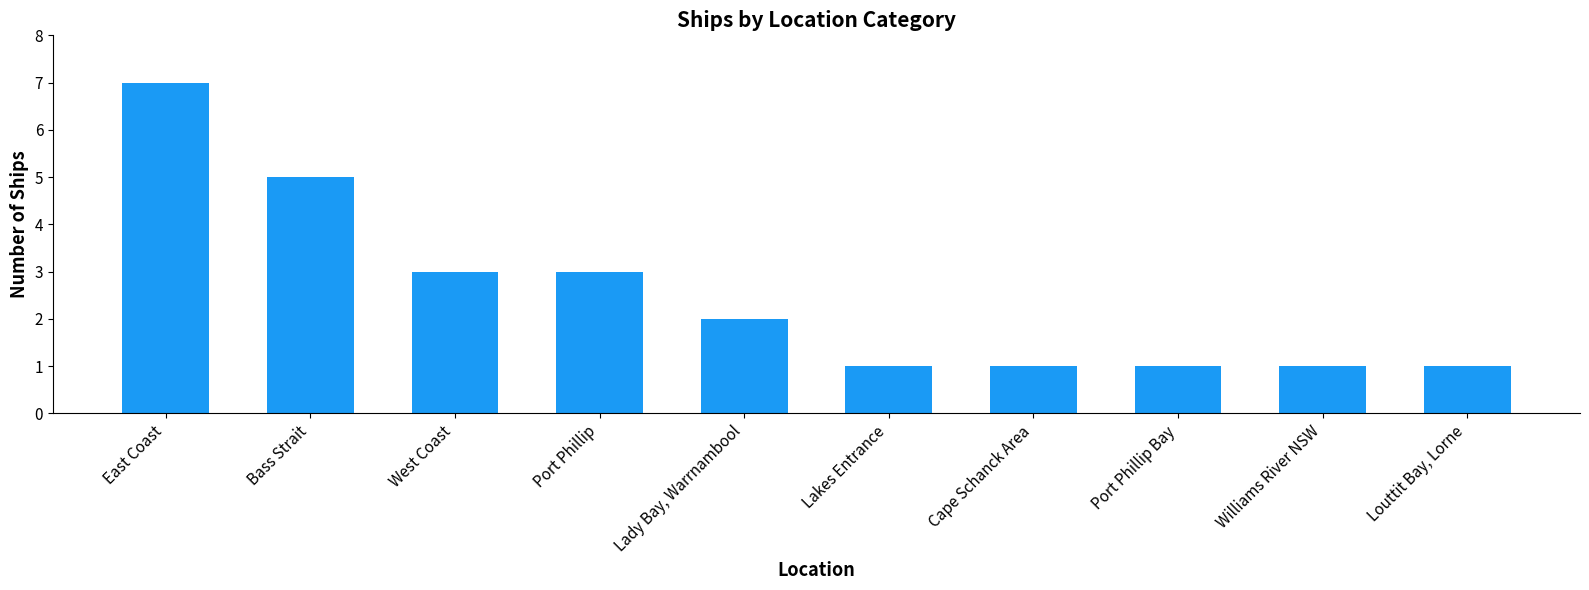

What is the sum of the values at Williams River NSW and Louttit Bay, Lorne?

2